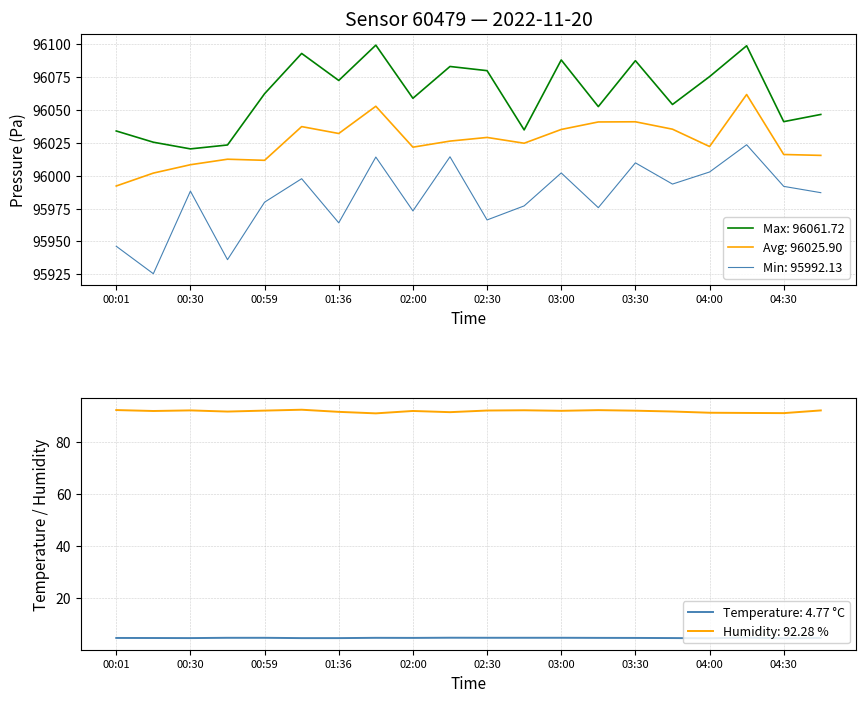

Where is the first local maximum for temperature?

01:47